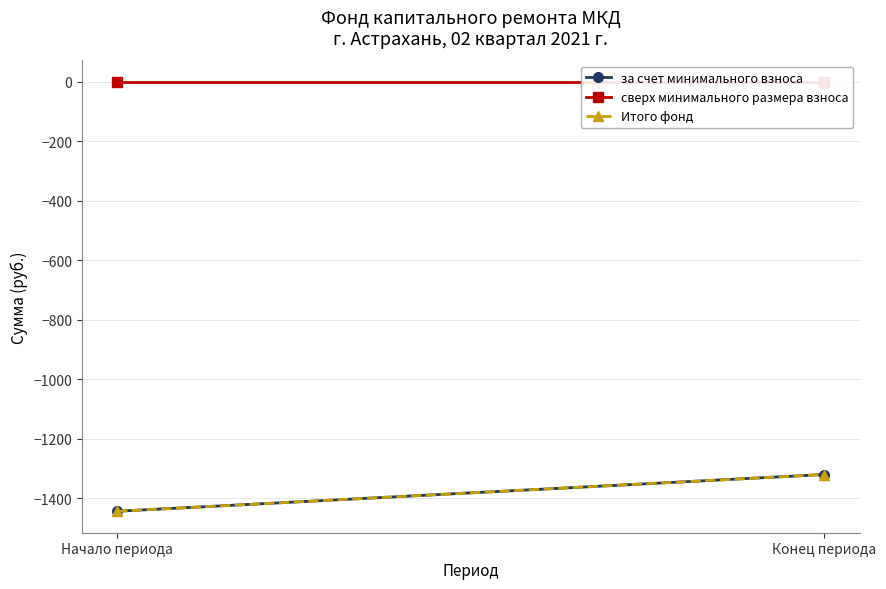

True or false: сверх минимального размера взноса has a value of 0.0 at Начало периода.

True